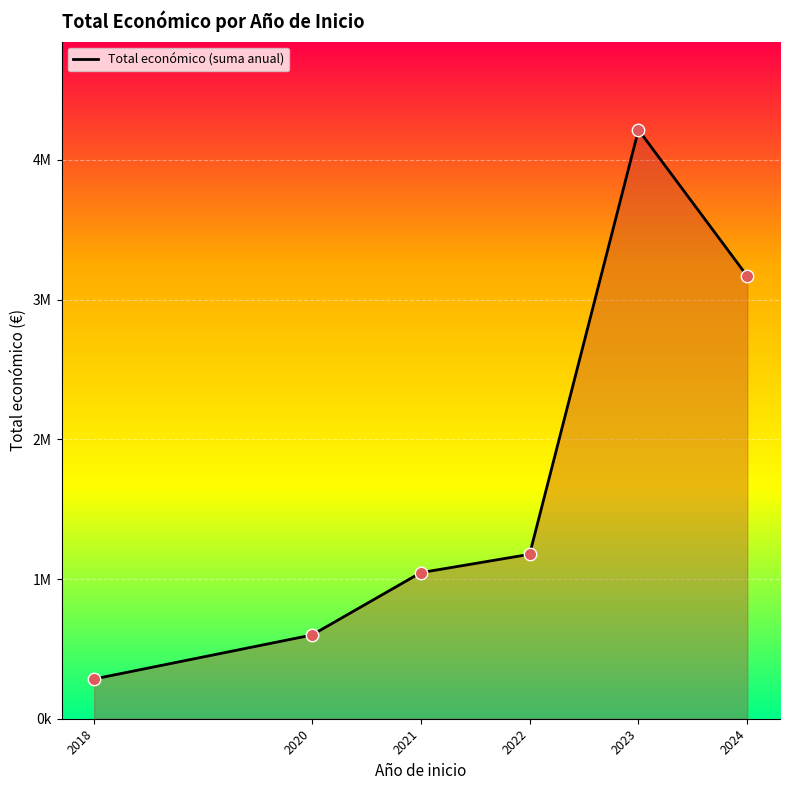

Approximately how many times larger is the value at 2024 compared to 2020?

5.3